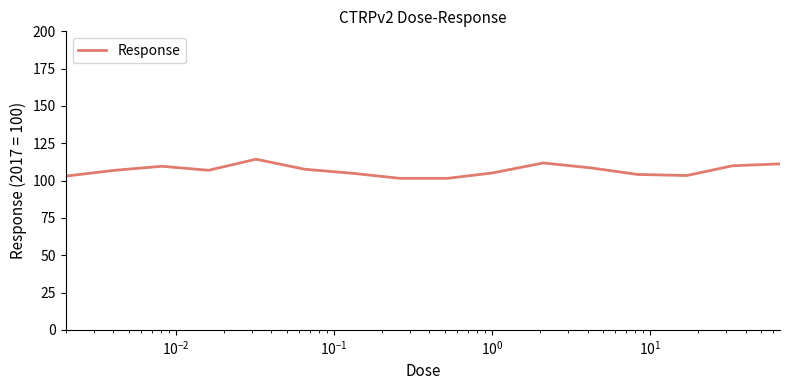

What is the smallest value displayed?

101.5